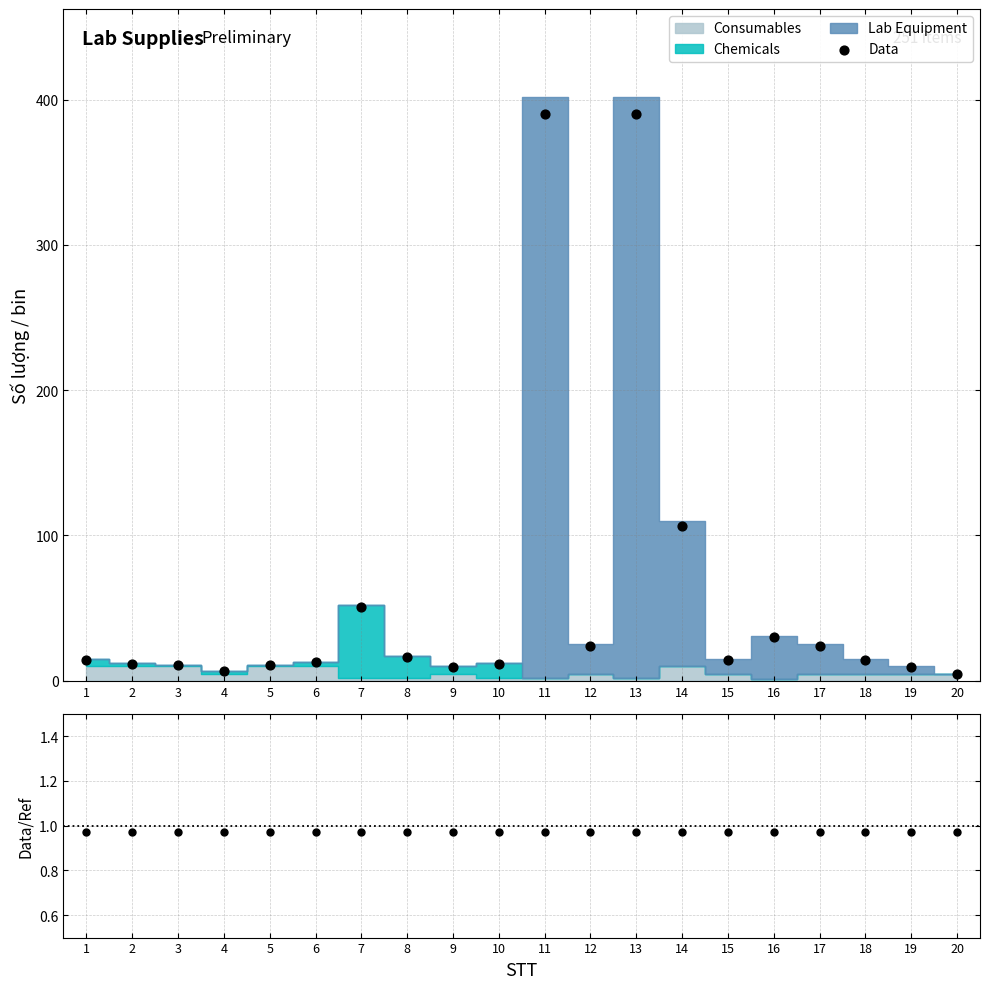

Which has a higher value, 18 or 11?

11